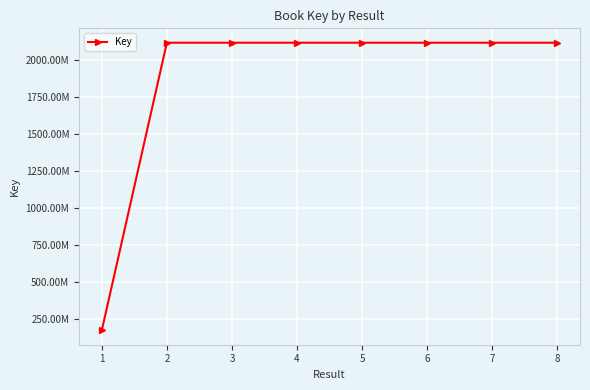

Does the chart have visible grid lines?

Yes